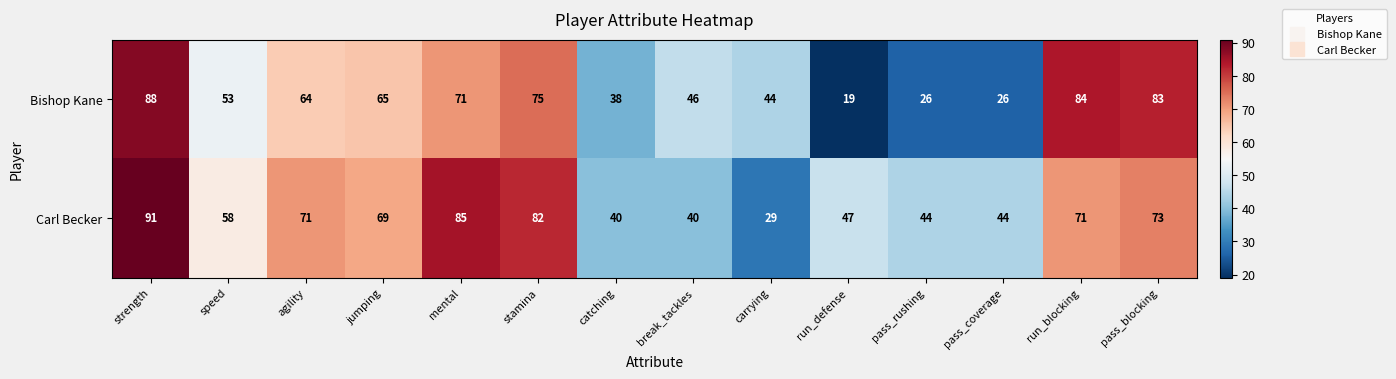

Which series has the largest total across all categories?

Carl Becker